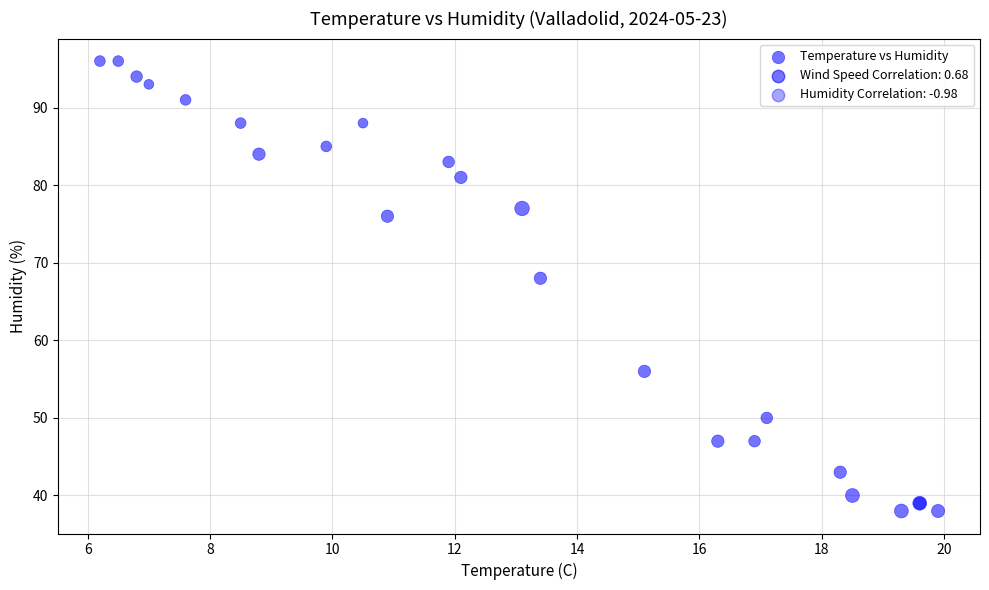

What Y value in the scatter plot is closest to 67?

68